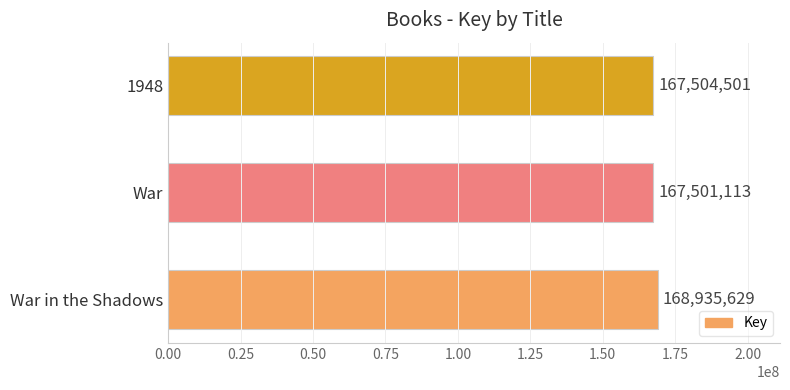

The value at 1948 is 167504501. True or false?

True